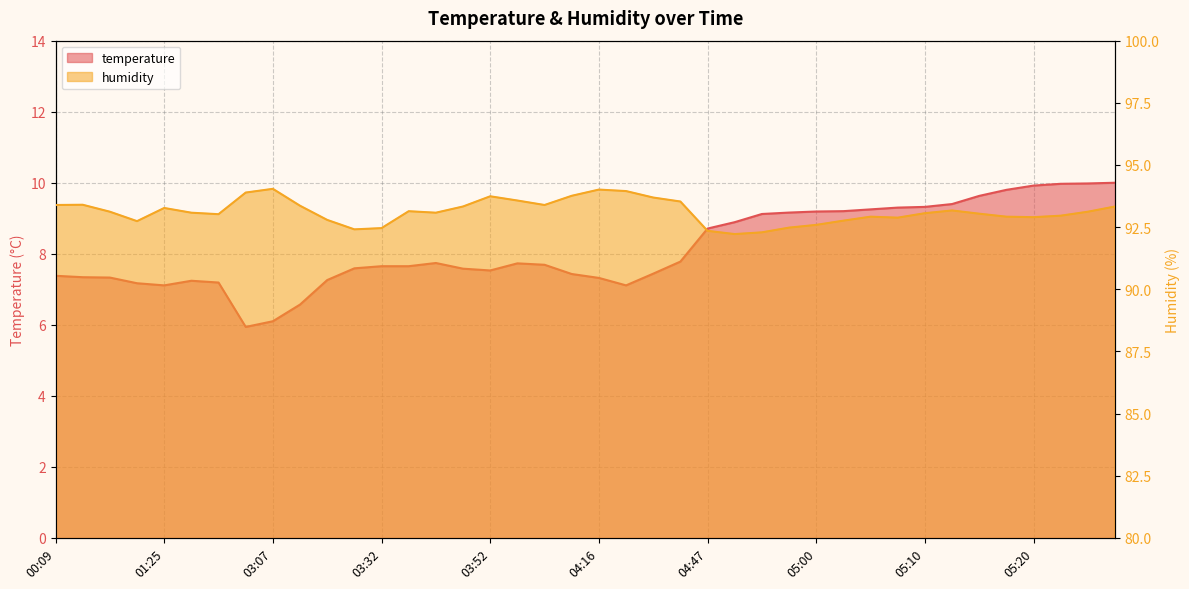

How many lines are shown in the chart?

2